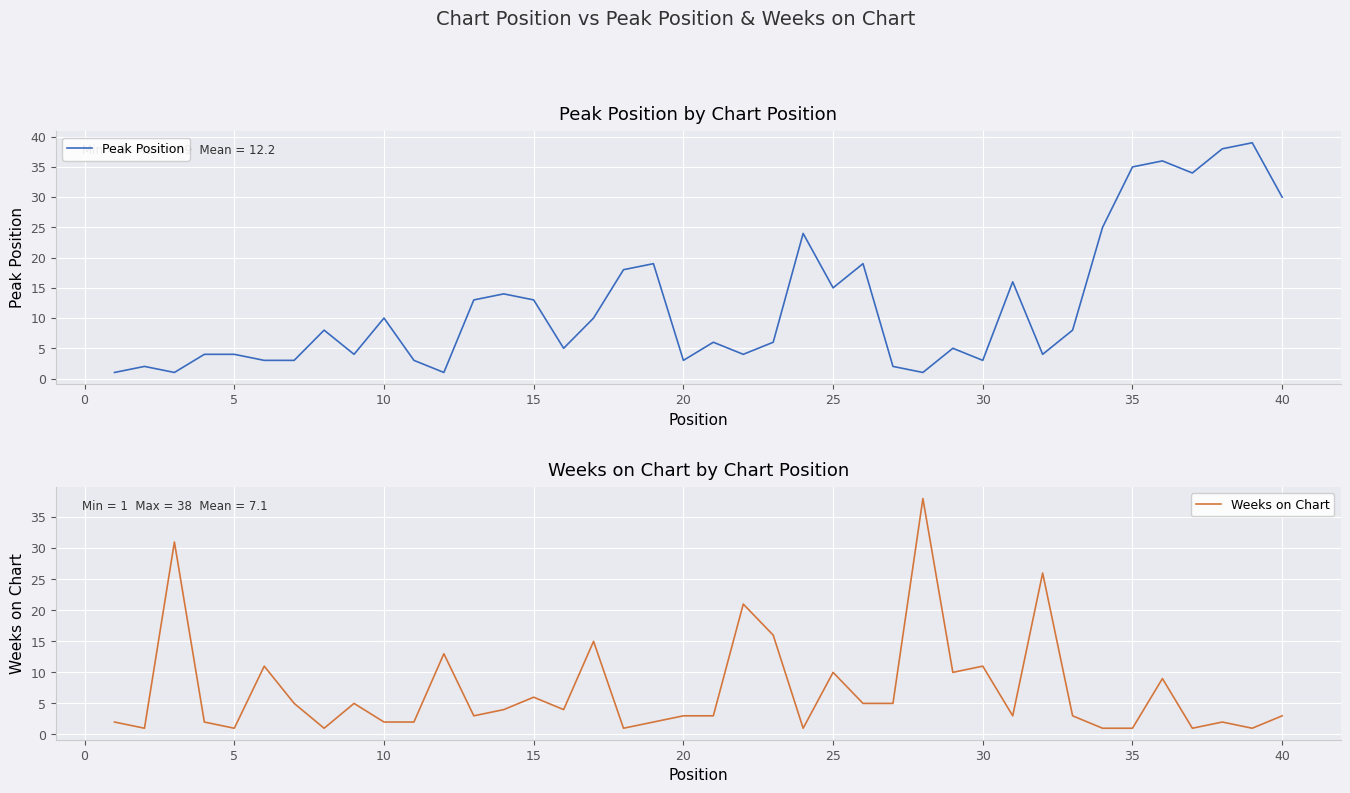

True or false: Peak Position has a value of 19 at 35.

False